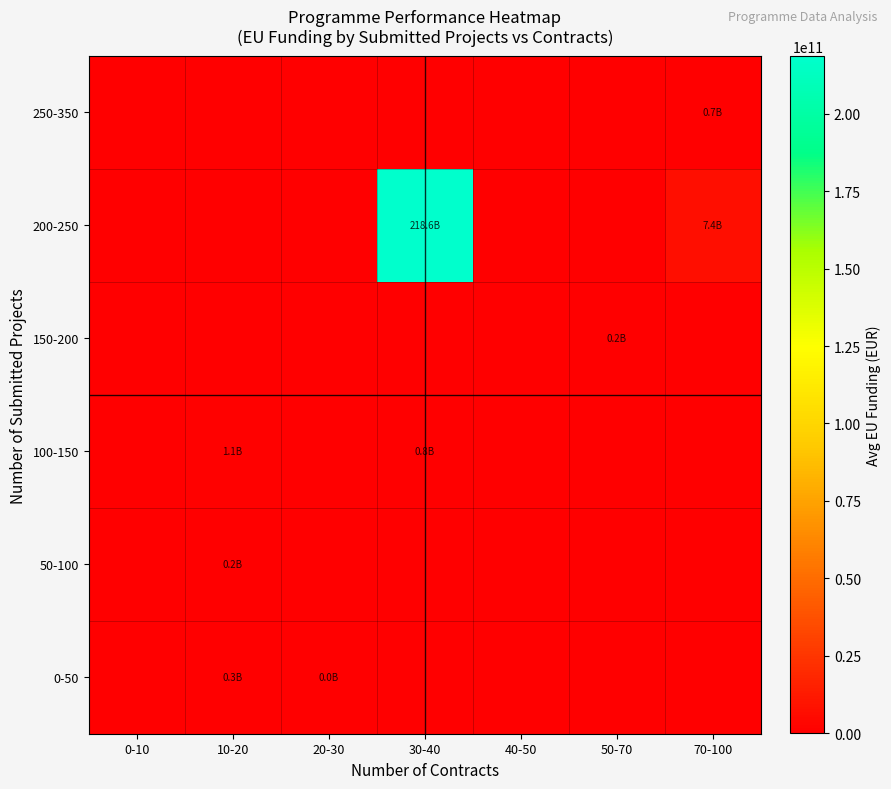

Which series has the largest range (max minus min)?

200-250